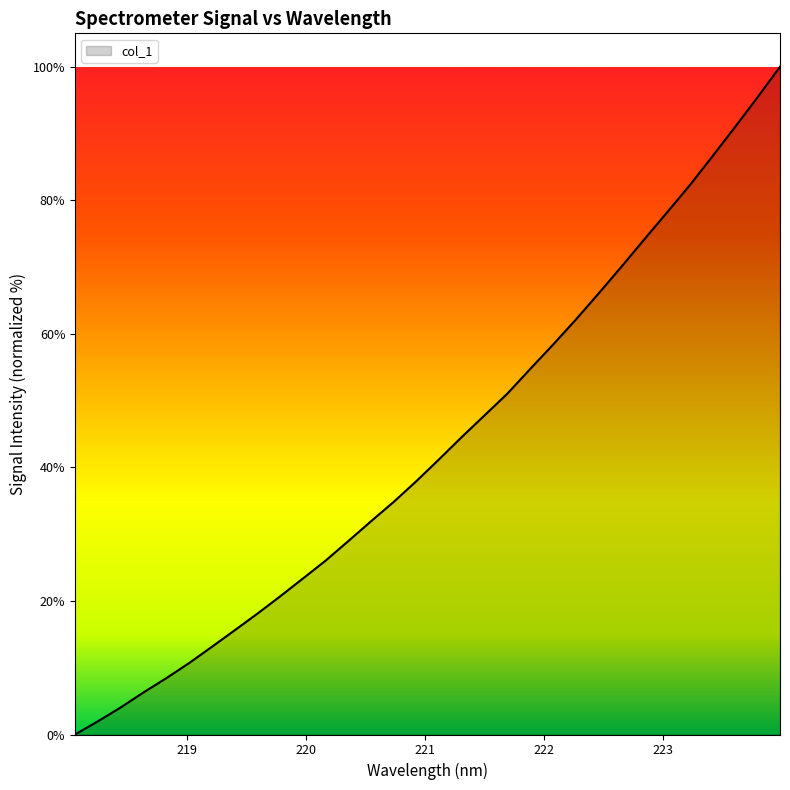

What is the greatest value displayed?

100.0